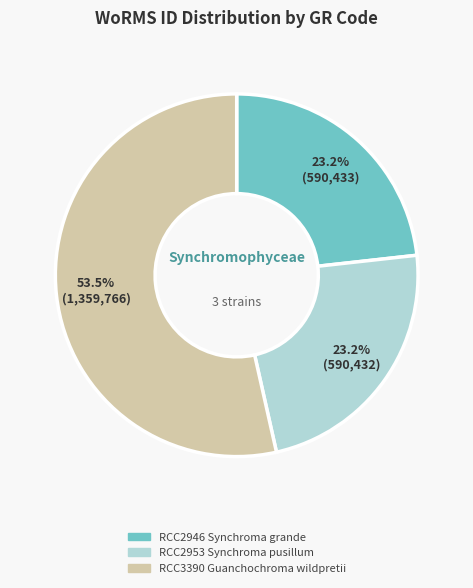

Which category accounts for the majority?

RCC3390 Guanchochroma wildpretii